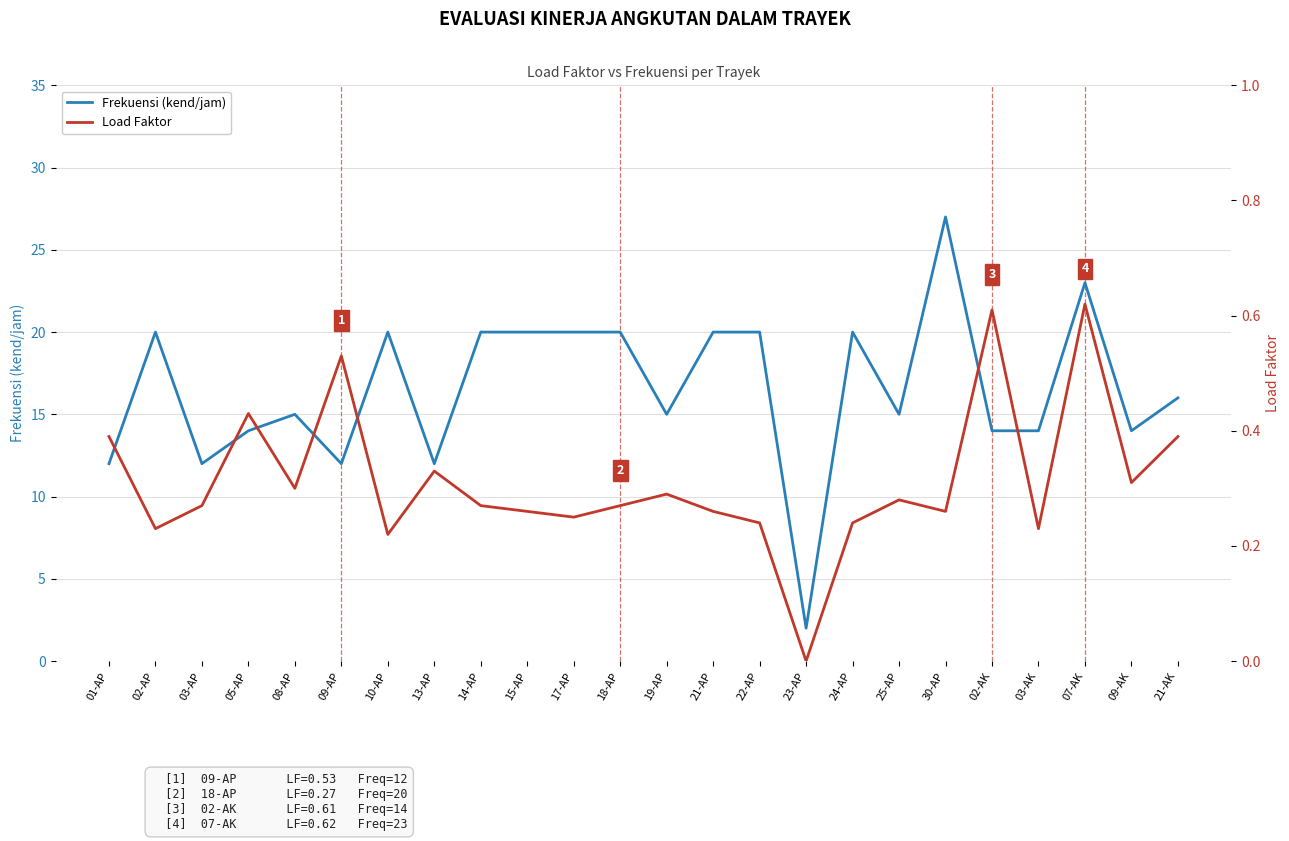

Is this an area chart (filled region under the line)?

No